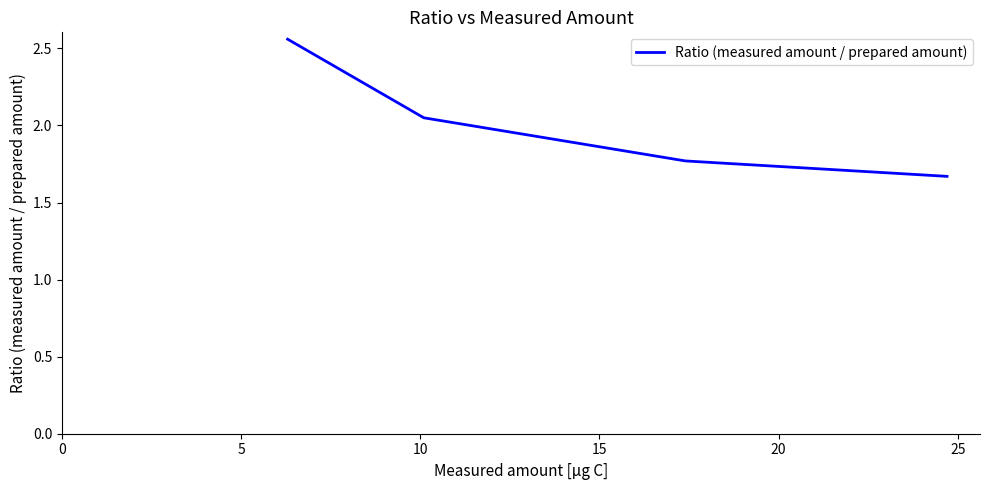

True or false: the data has more than 1 interior local peaks.

False